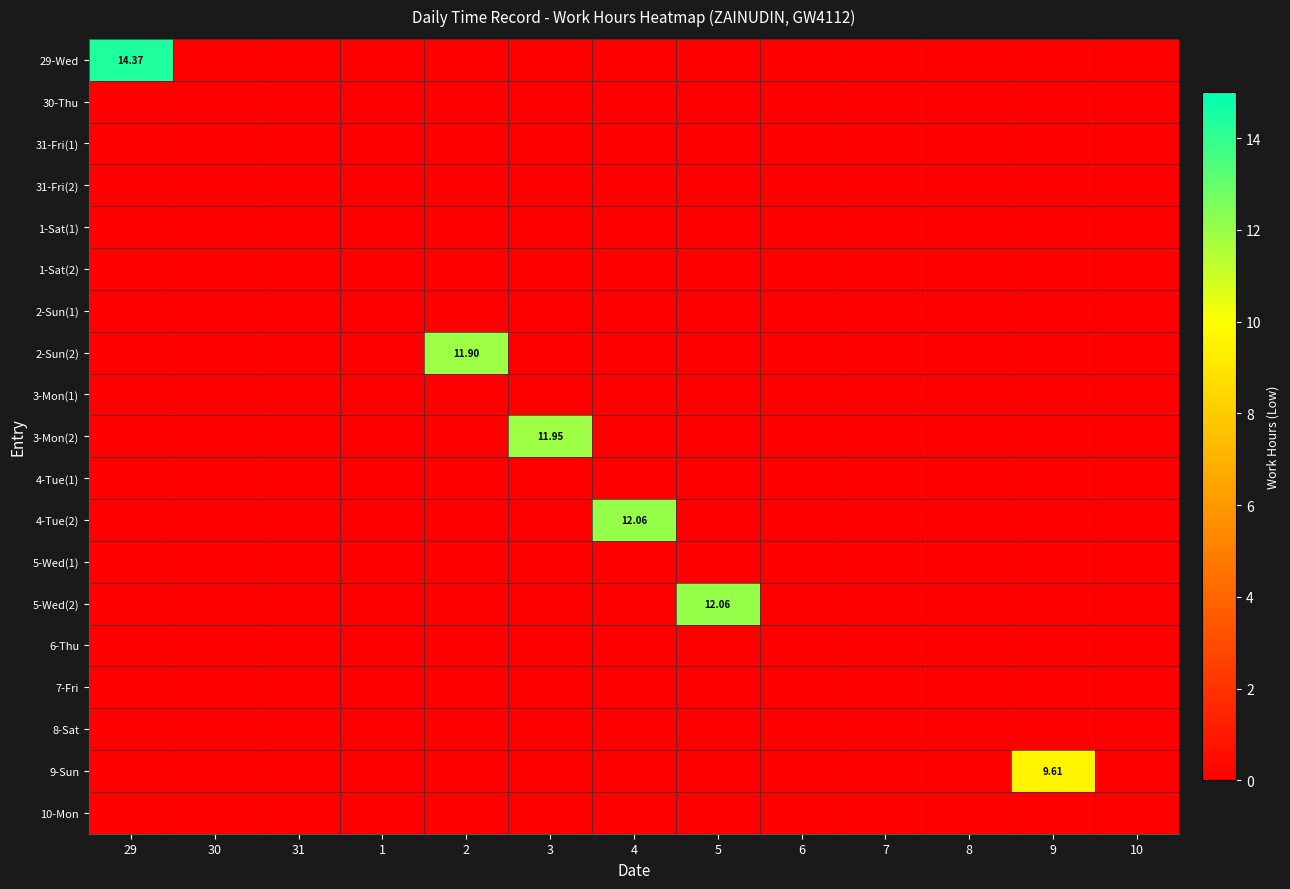

Rank the series by their maximum value, from highest to lowest.

29-Wed, 4-Tue(2), 5-Wed(2), 3-Mon(2), 2-Sun(2), 9-Sun, 30-Thu, 31-Fri(1), 31-Fri(2), 1-Sat(1), 1-Sat(2), 2-Sun(1), 3-Mon(1), 4-Tue(1), 5-Wed(1), 6-Thu, 7-Fri, 8-Sat, 10-Mon